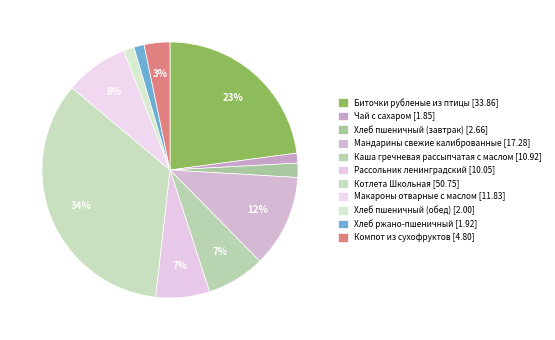

How many segments does this pie chart have?

11